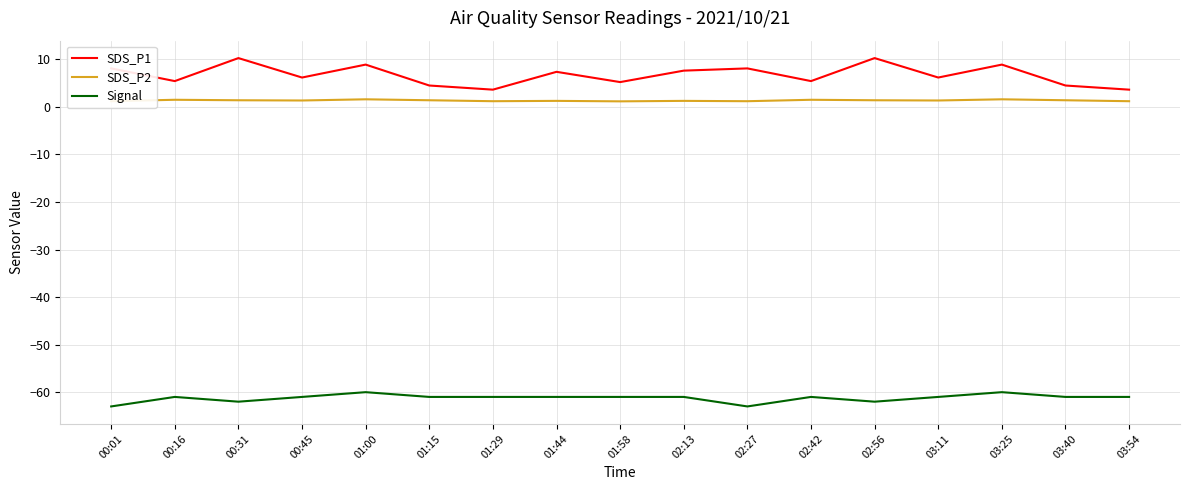

Which series has the widest spread of values?

SDS_P1